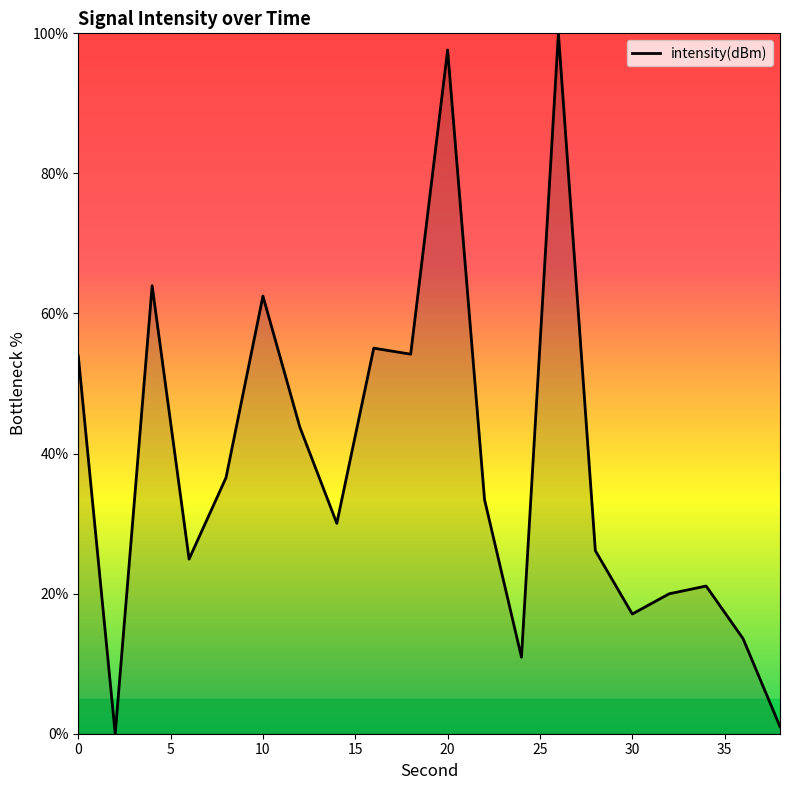

What is the maximum value shown in the chart?

100.0